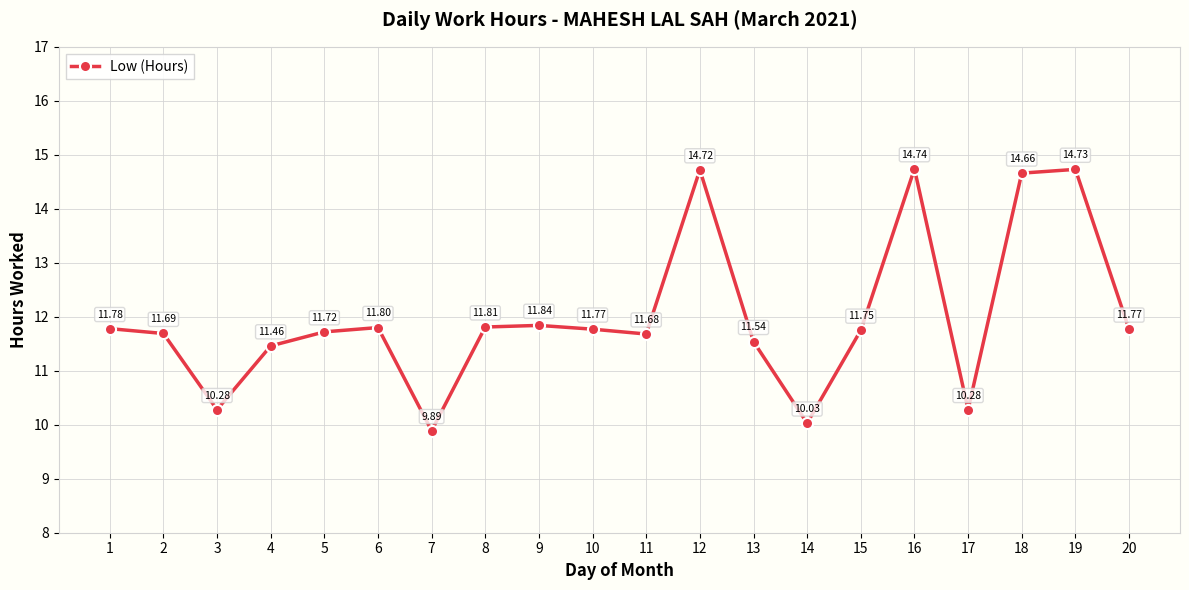

Which label corresponds to the smallest value in the chart?

7